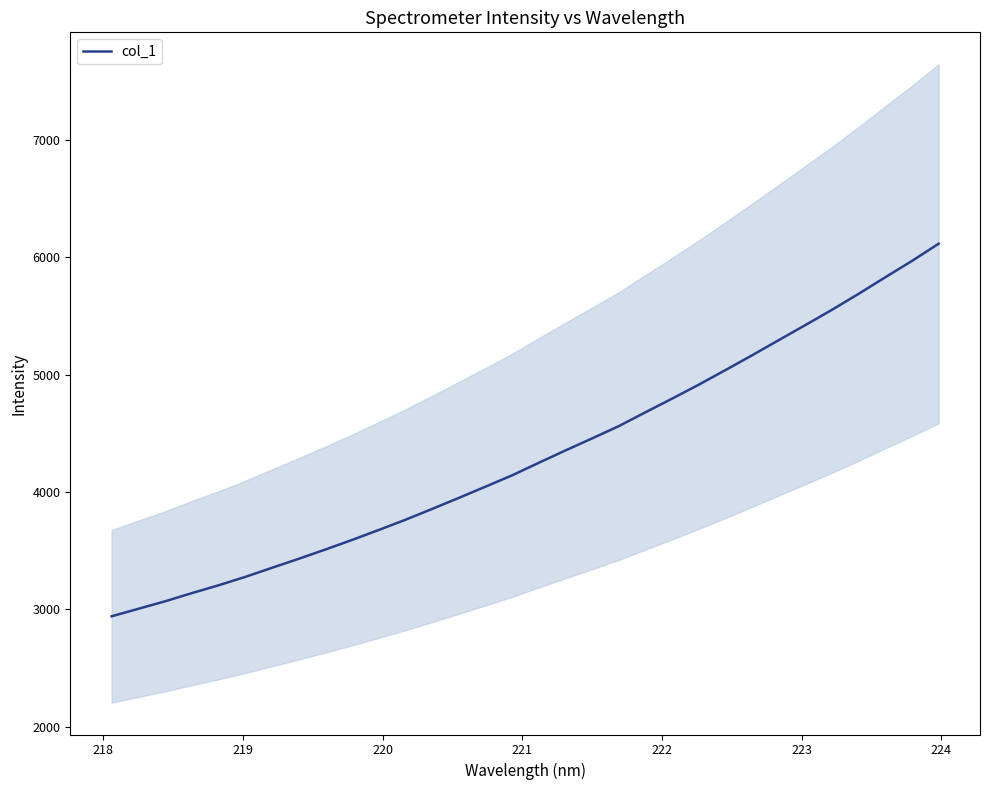

How many values are below 4249?

16